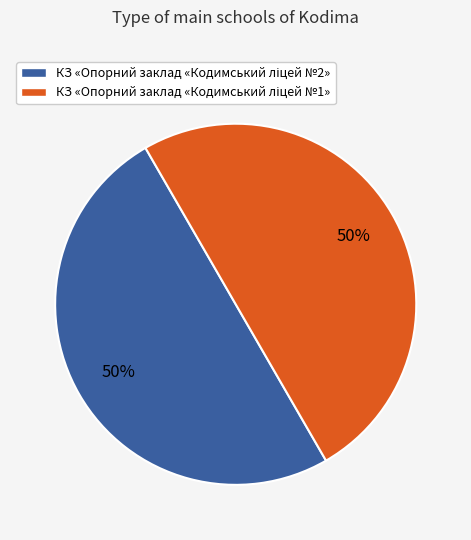

To the nearest percent, what is the average slice percentage?

50%